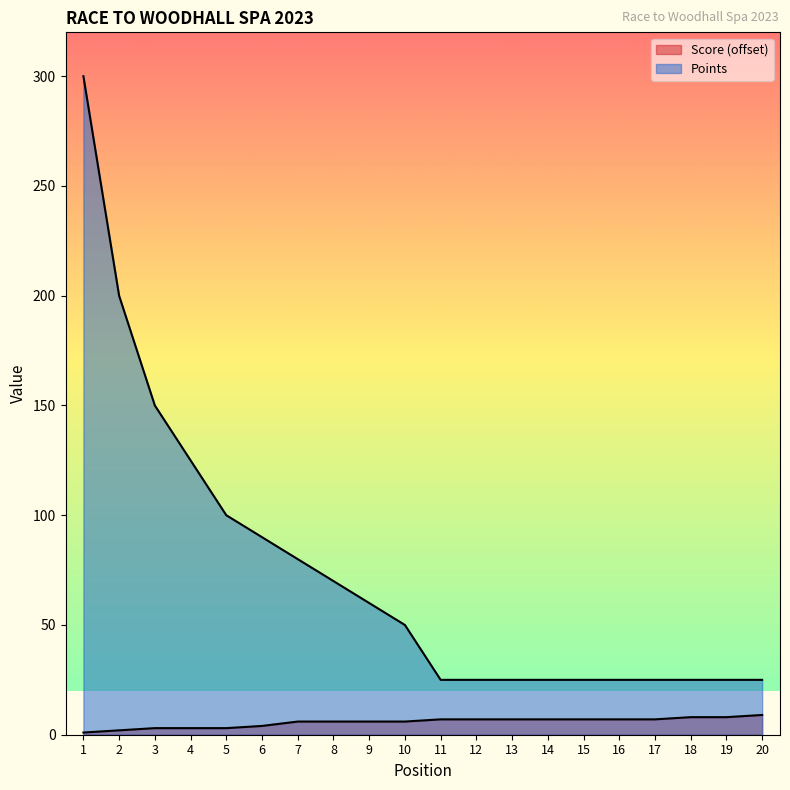

What is the difference between the maximum and minimum values in the Points series?

275